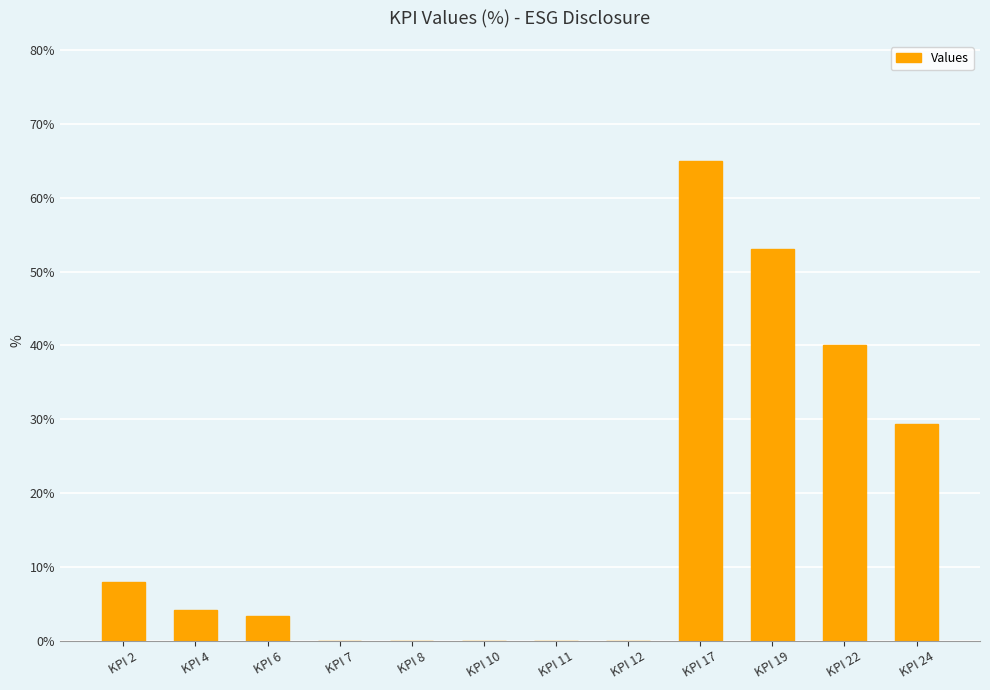

Reading right to left, transcribe all the data shown in this chart.

0.3	0.4	0.5	0.7	0.0	0.0	0.0	0.0	0.0	0.0	0.0	0.1